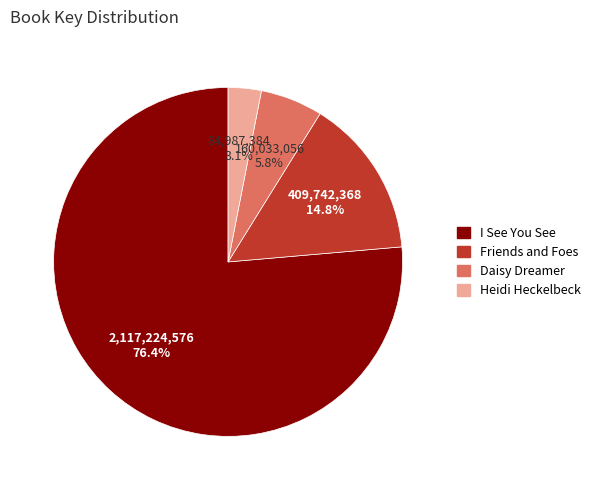

To the nearest percent, what percentage of the pie is Friends and Foes?

15%